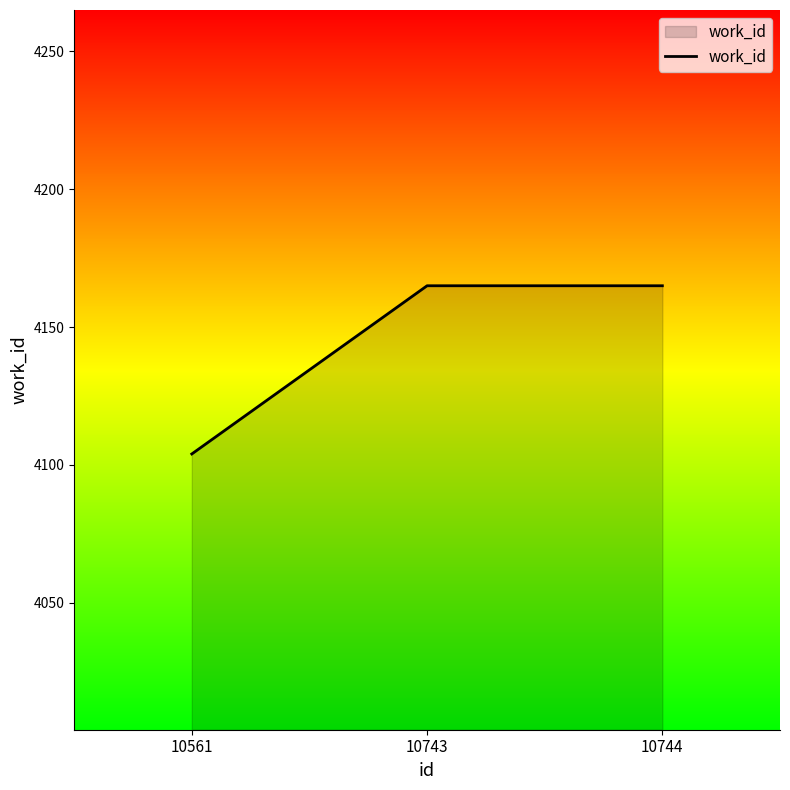

What is the difference between the maximum and minimum values?

61